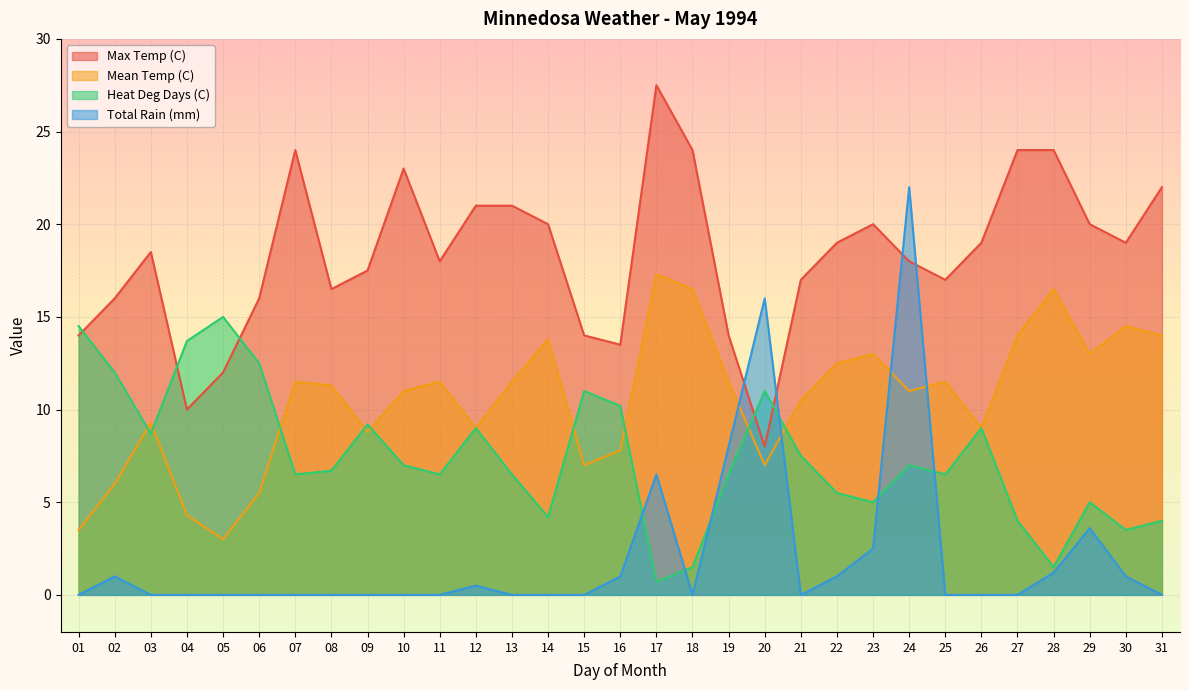

How many lines are shown in the chart?

4